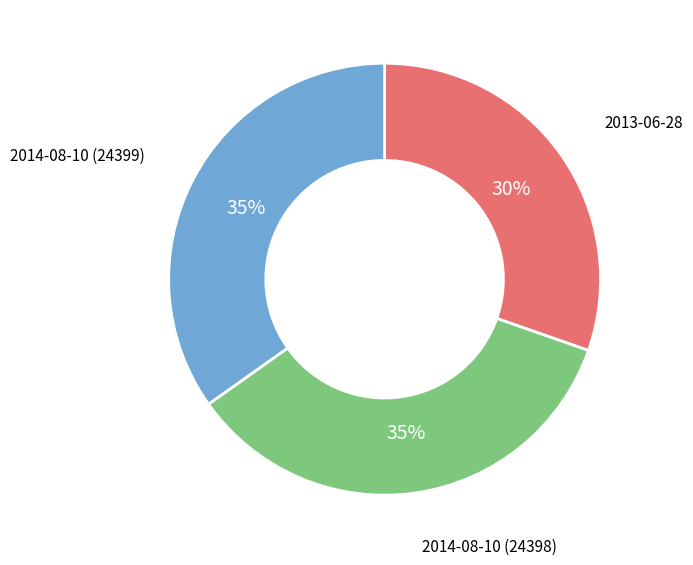

True or false: 2014-08-10 (24399) accounts for 35% of the total.

True